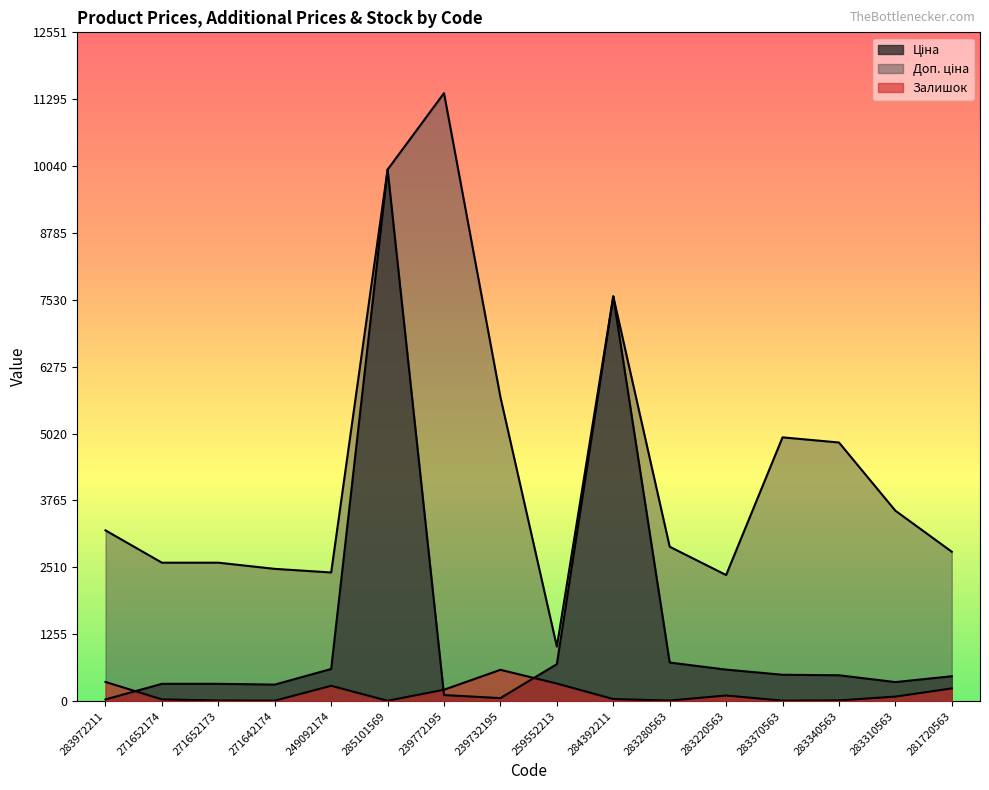

True or false: Ціна and Доп. ціна intersect in this chart.

False